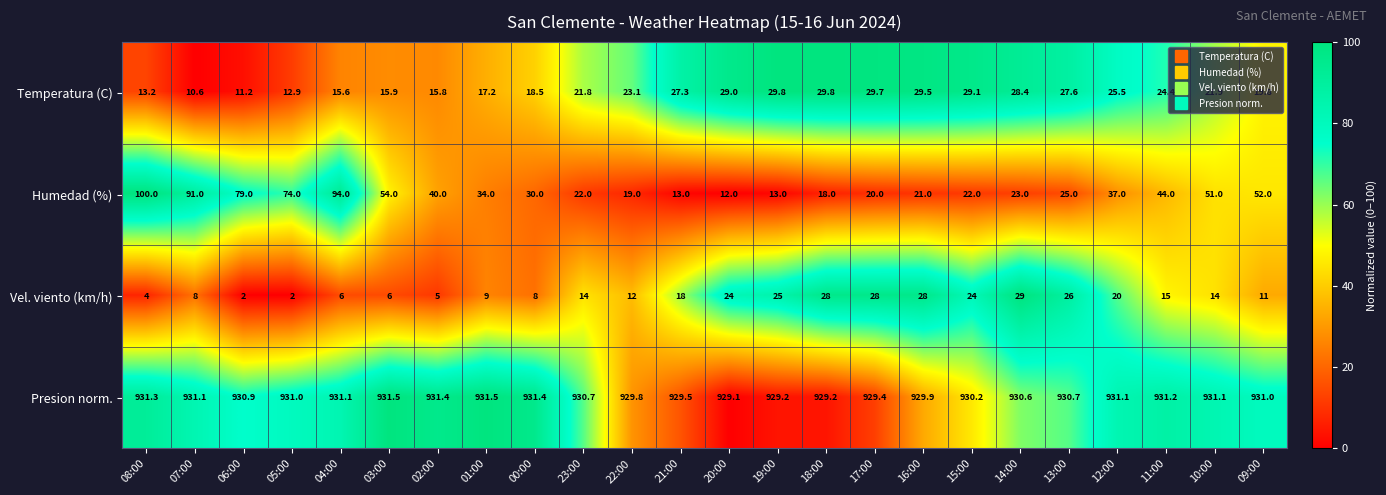

What is the difference between the second highest and minimum values in the Humedad (%) series?

82.0